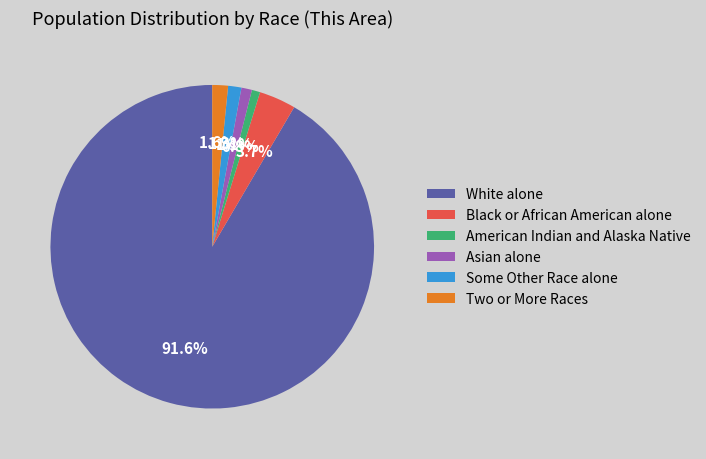

To the nearest percent, what is the difference between the largest and smallest slice percentages?

91%